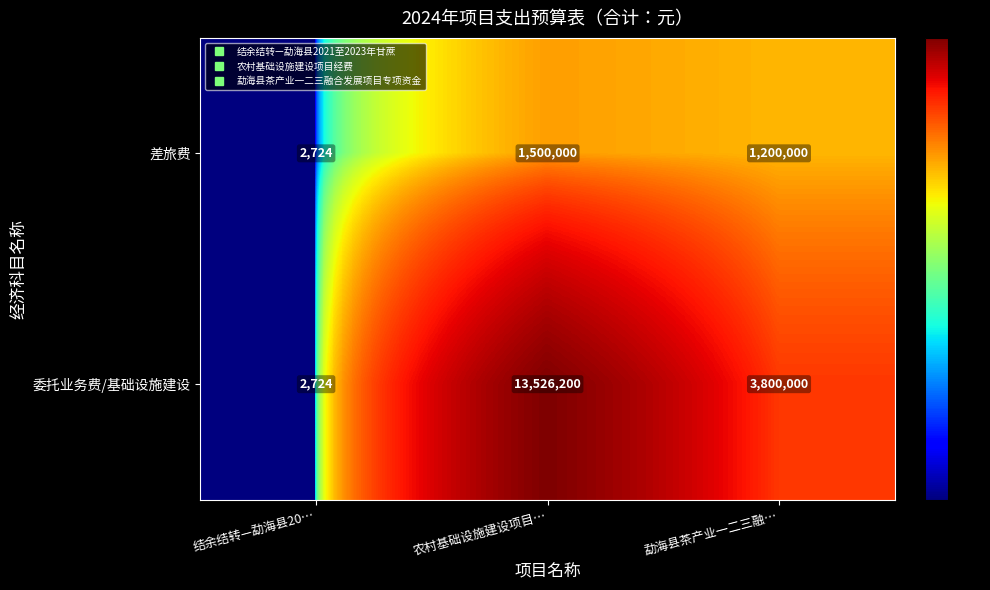

True or false: 差旅费 has a value of 2724 at 结余结转—勐海县20….

True